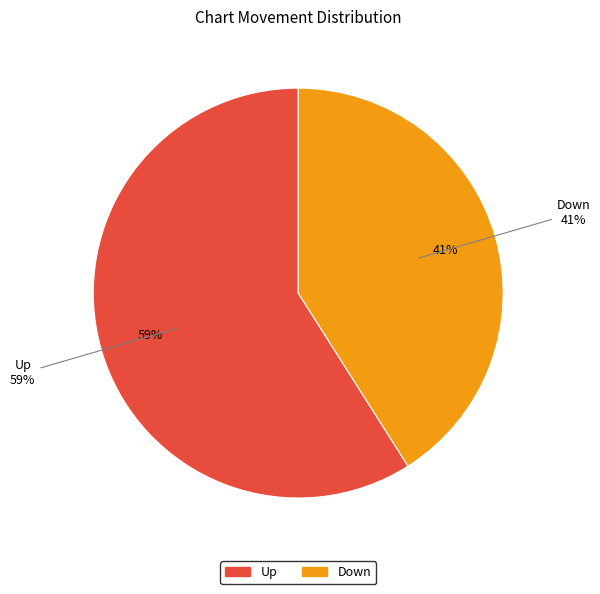

Is there a majority slice in this chart?

Yes